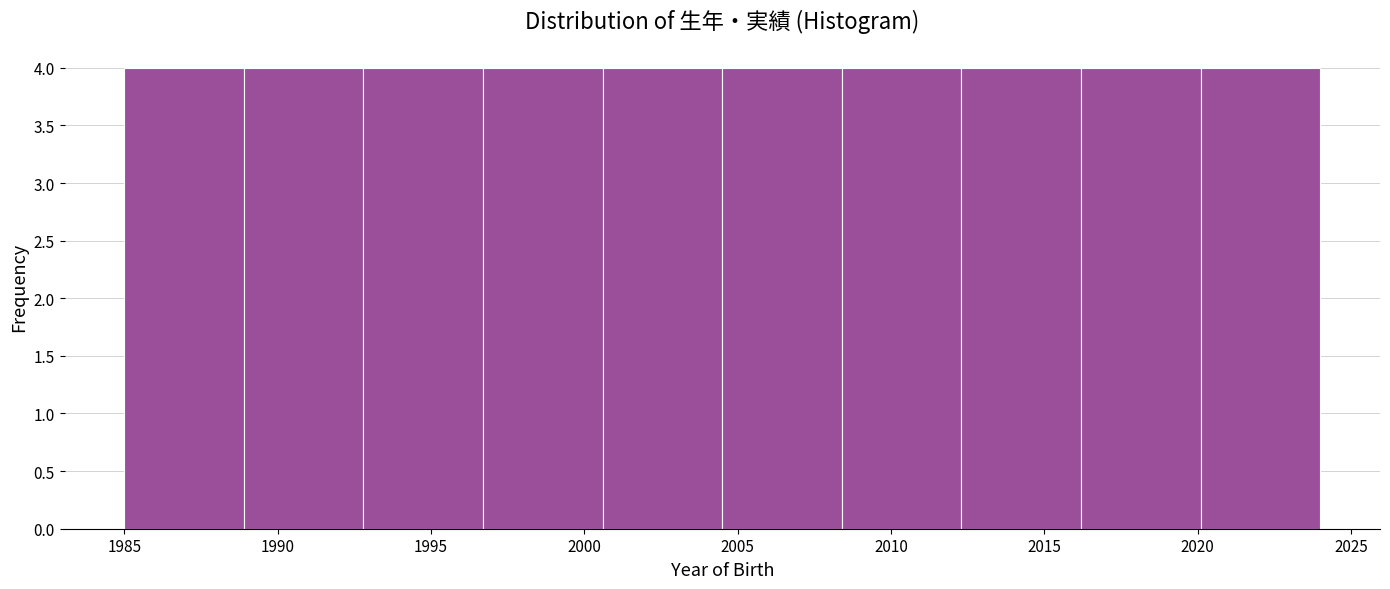

Reading left to right, transcribe this chart: for each bar, give the range it covers on the x-axis and its height. Neither the bar edges nor the heights are printed on the chart, so give them approximately, as read against the axes.

1985.0 to 1988.9: 4
1988.9 to 1992.8: 4
1992.8 to 1996.7: 4
1996.7 to 2000.6: 4
2000.6 to 2004.5: 4
2004.5 to 2008.4: 4
2008.4 to 2012.3: 4
2012.3 to 2016.2: 4
2016.2 to 2020.1: 4
2020.1 to 2024.0: 4